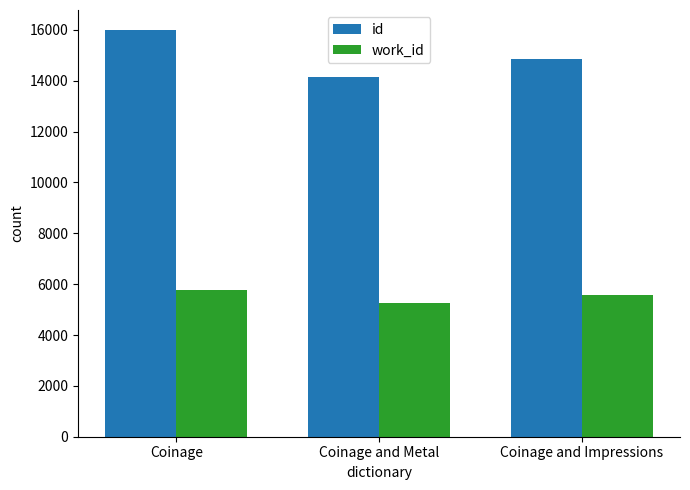

What is the value of the id bar at the 2nd from the left?

14159